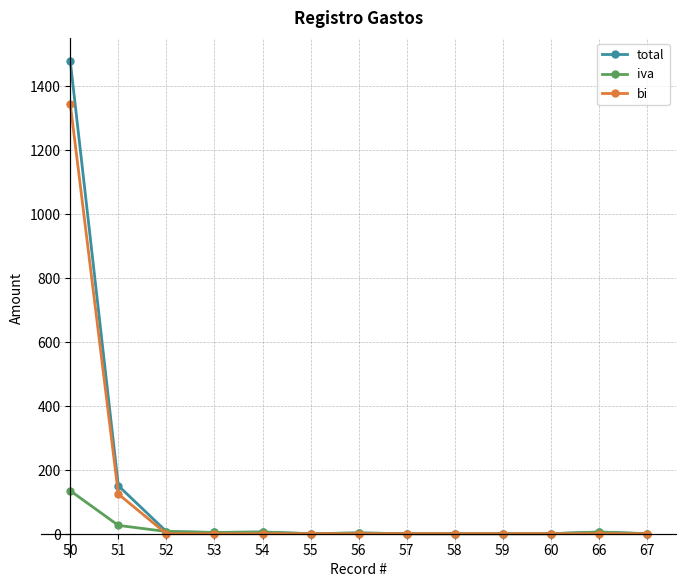

Does the chart have visible grid lines?

Yes